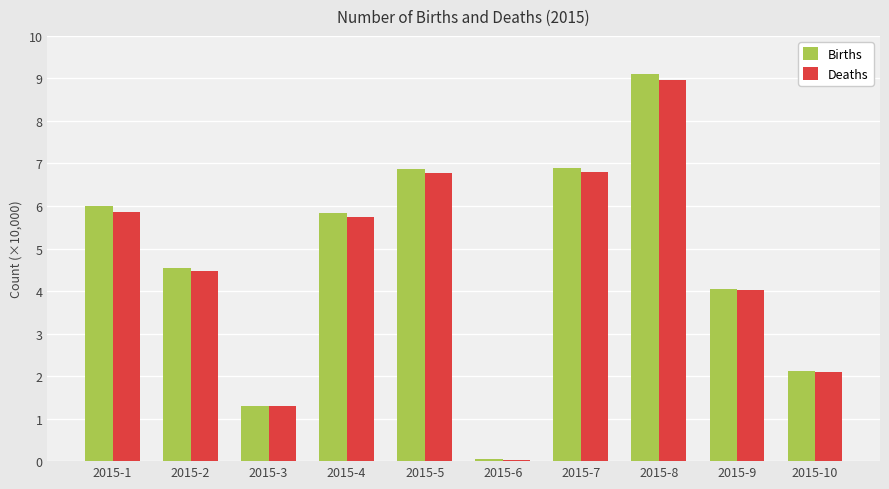

What are all the series names shown in the legend?

Births, Deaths